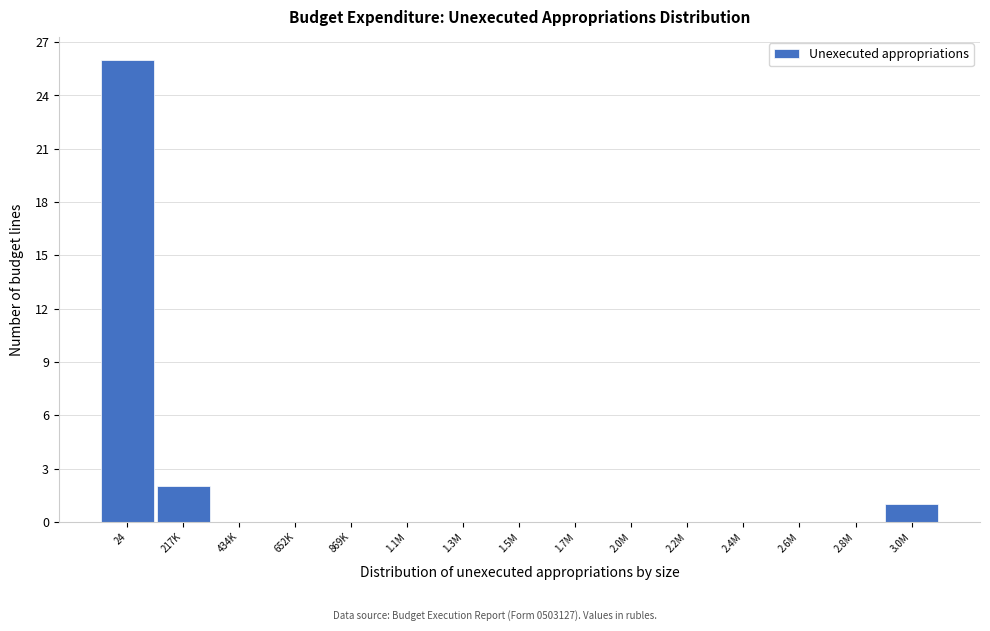

Reading left to right, what are all the values shown in this chart?

24=26	217K=2	434K=0	652K=0	869K=0	1.1M=0	1.3M=0	1.5M=0	1.7M=0	2.0M=0	2.2M=0	2.4M=0	2.6M=0	2.8M=0	3.0M=1